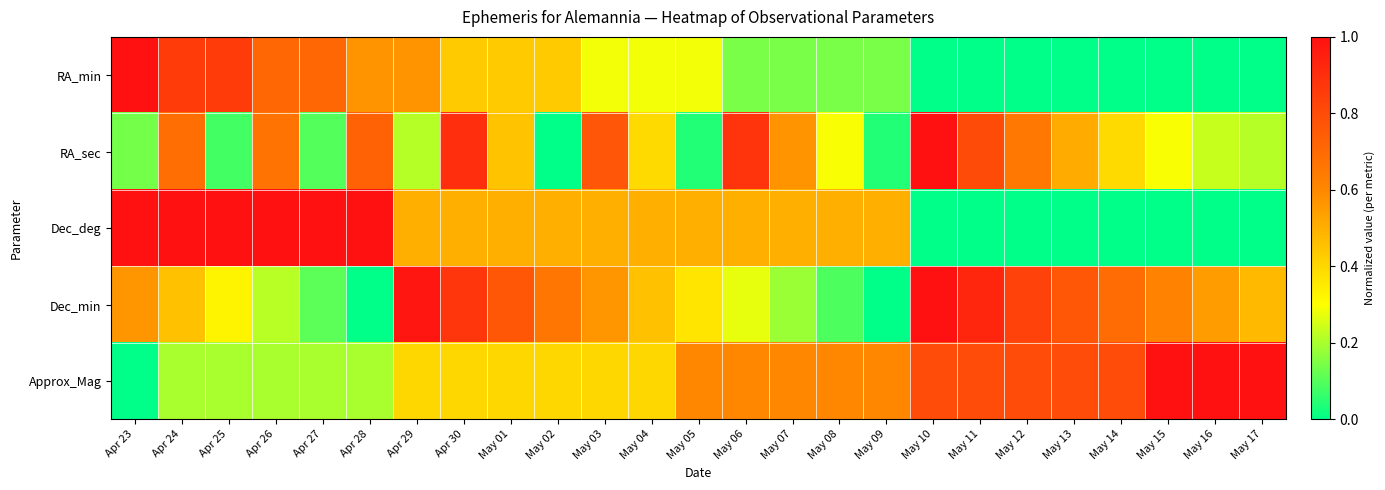

Which series has the largest total across all categories?

Approx_Mag